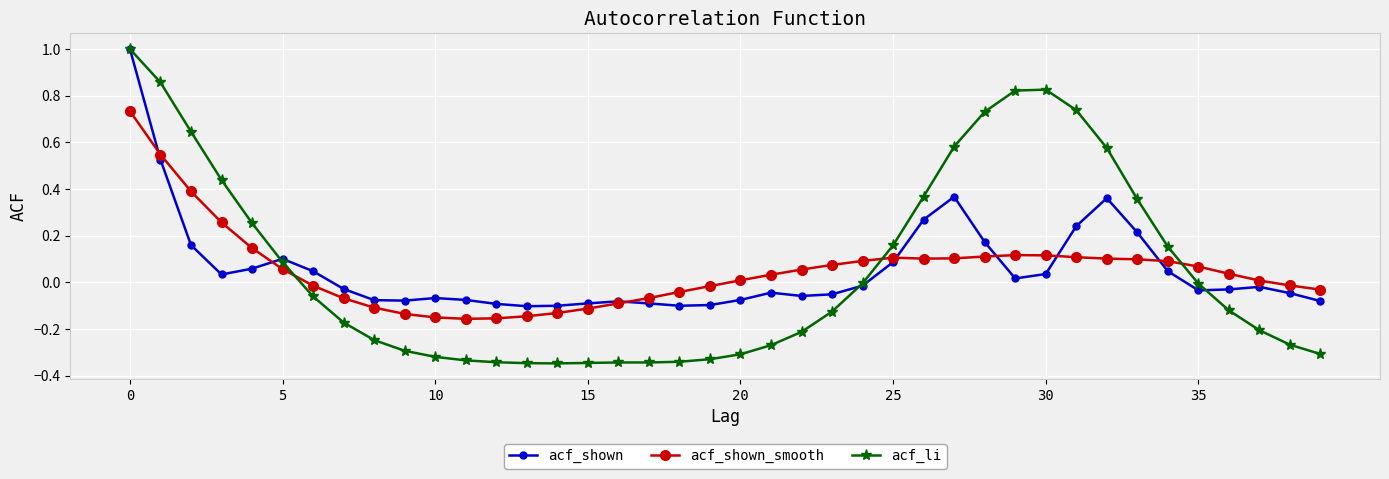

Does the chart have visible grid lines?

Yes